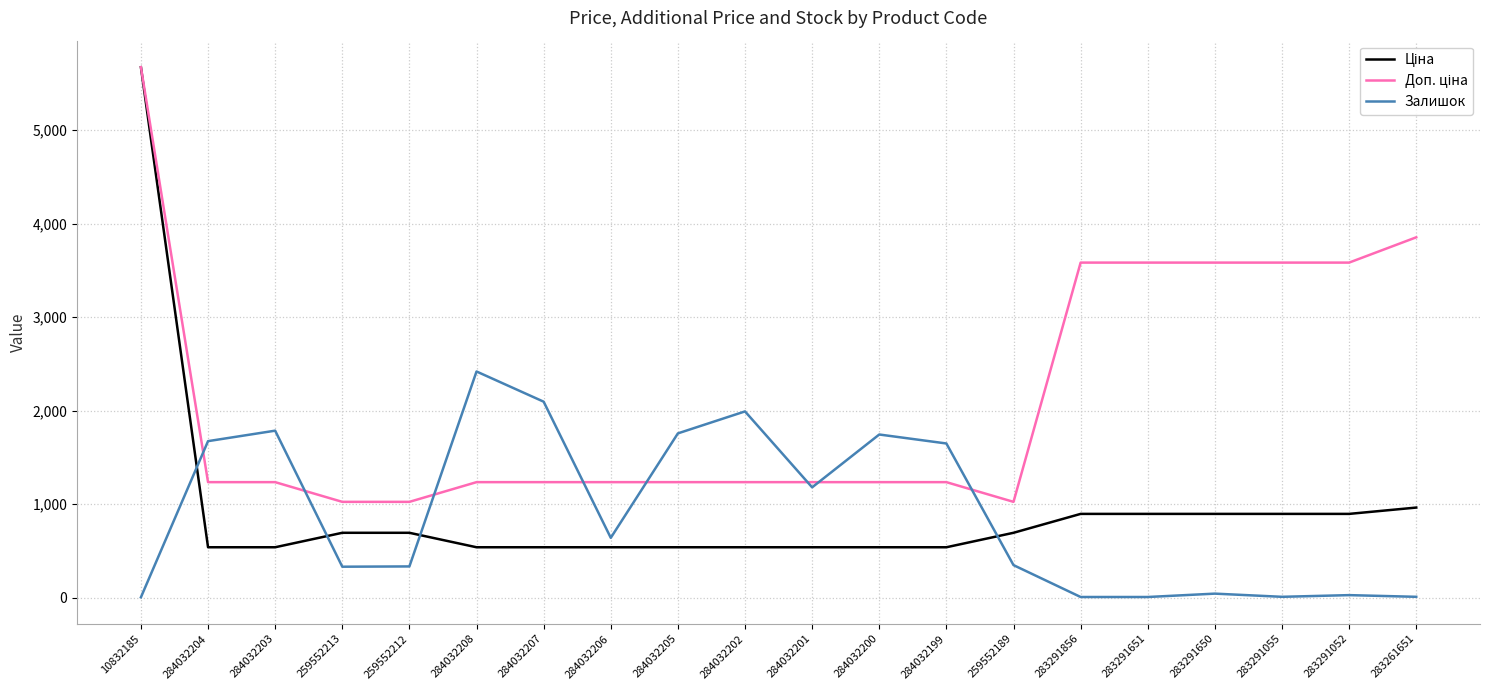

True or false: Залишок has a value of 1674.0 at 284032204.

True